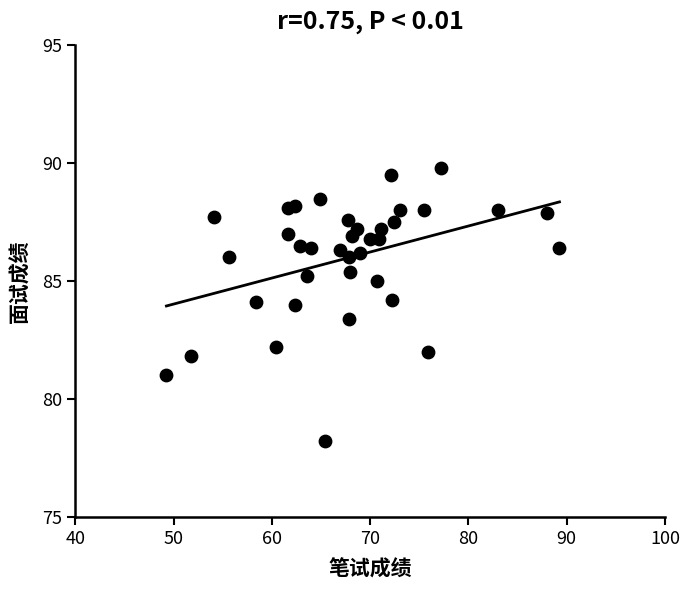

What is the range of Y values (max minus min)?

11.6